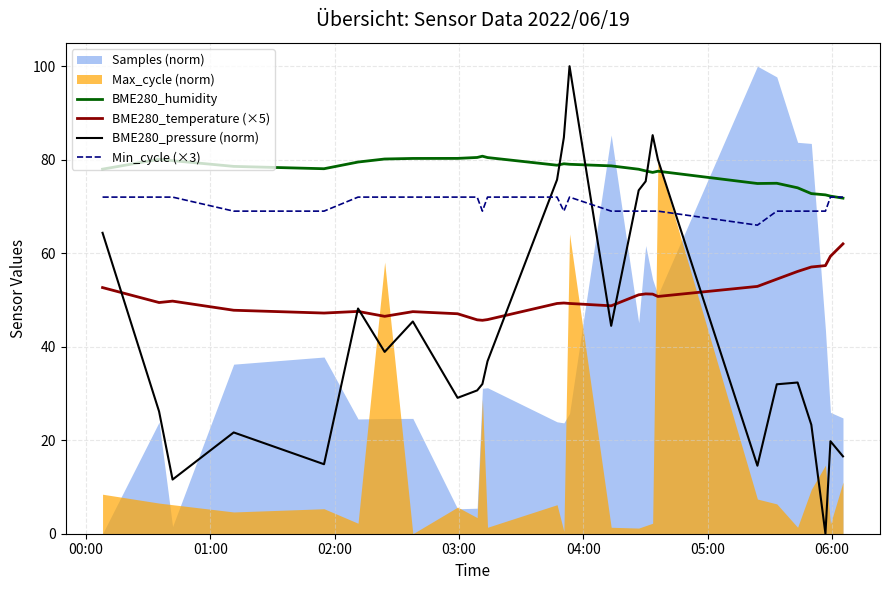

What is the maximum value for BME280_temperature (×5)?

62.0